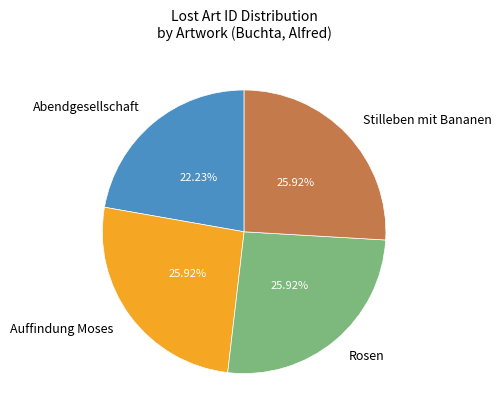

How many segments does this pie chart have?

4